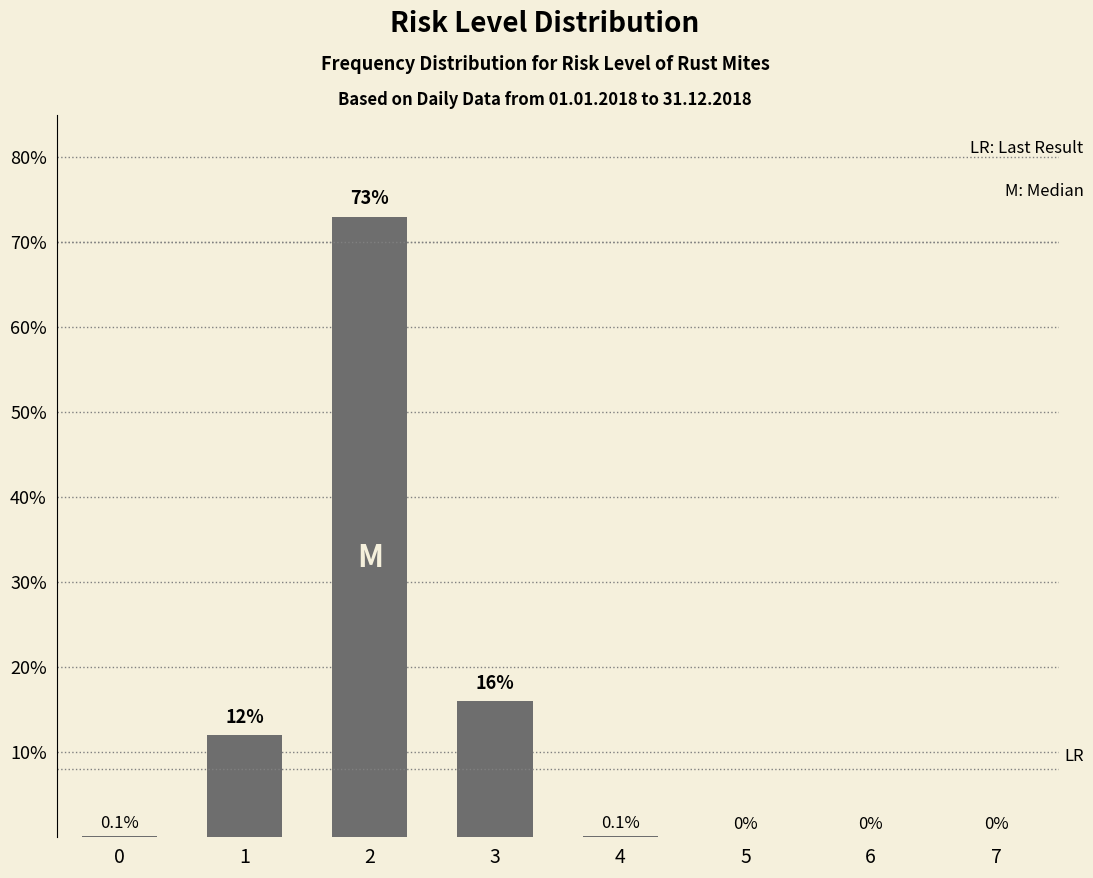

What is the greatest value displayed?

73.0